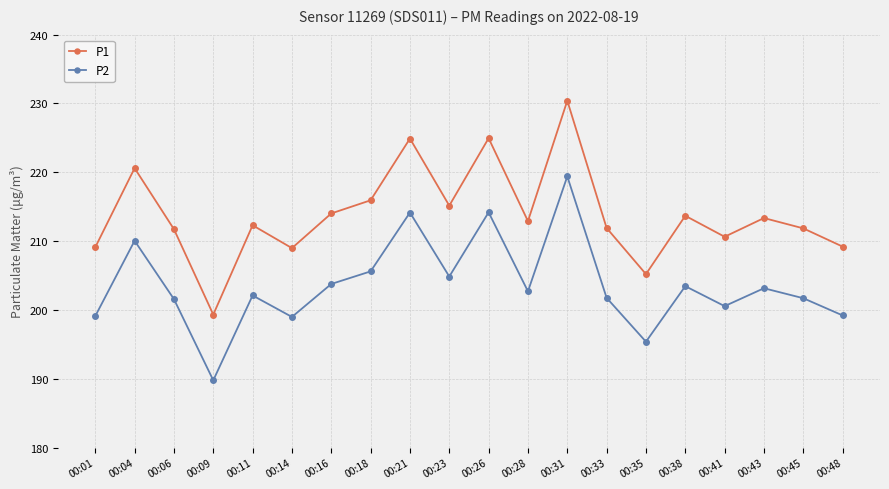

Which series has the widest spread of values?

P1